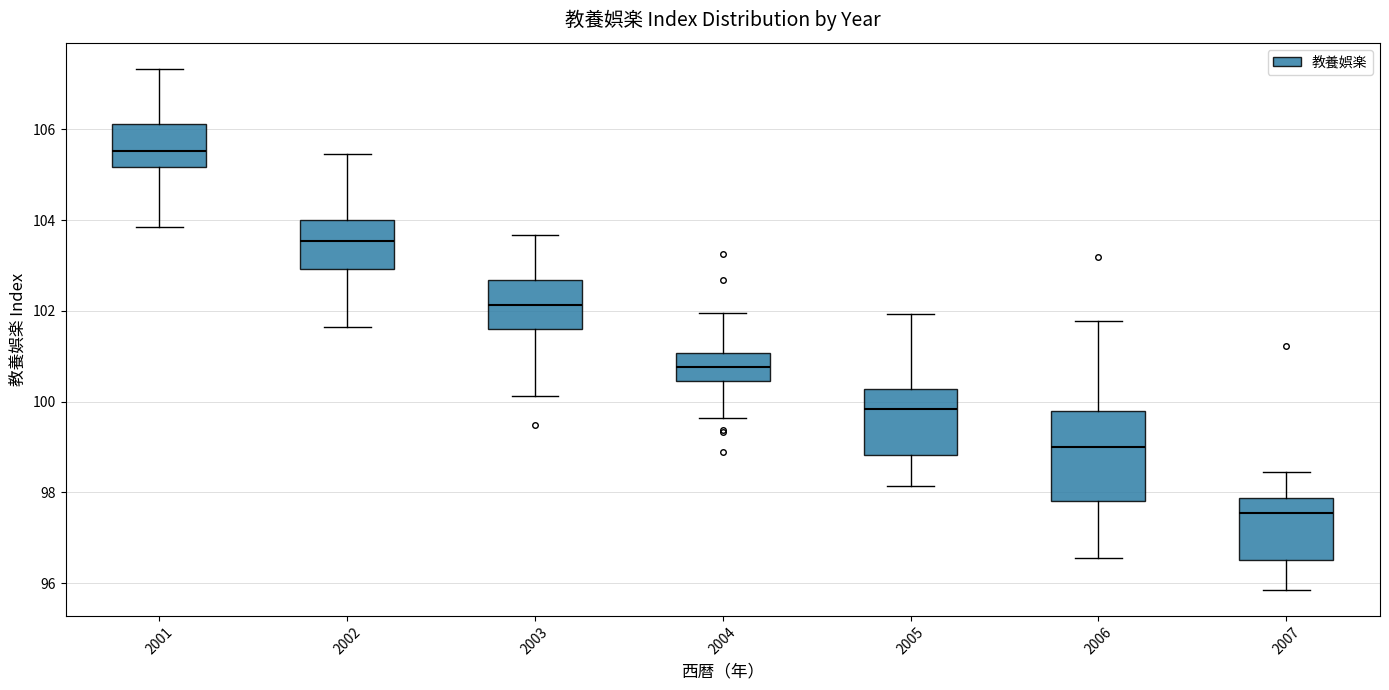

Where does the median line of the box at x = 2005 sit on the y-axis? The values are not printed on the chart, so give them approximately, as read against the axis.

99.8